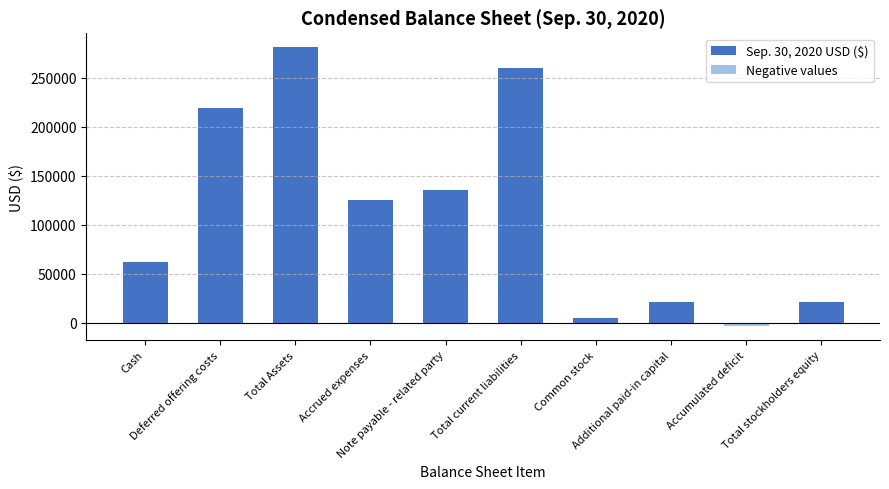

How many values in the Sep. 30, 2020 USD ($) series exceed 125000?

4